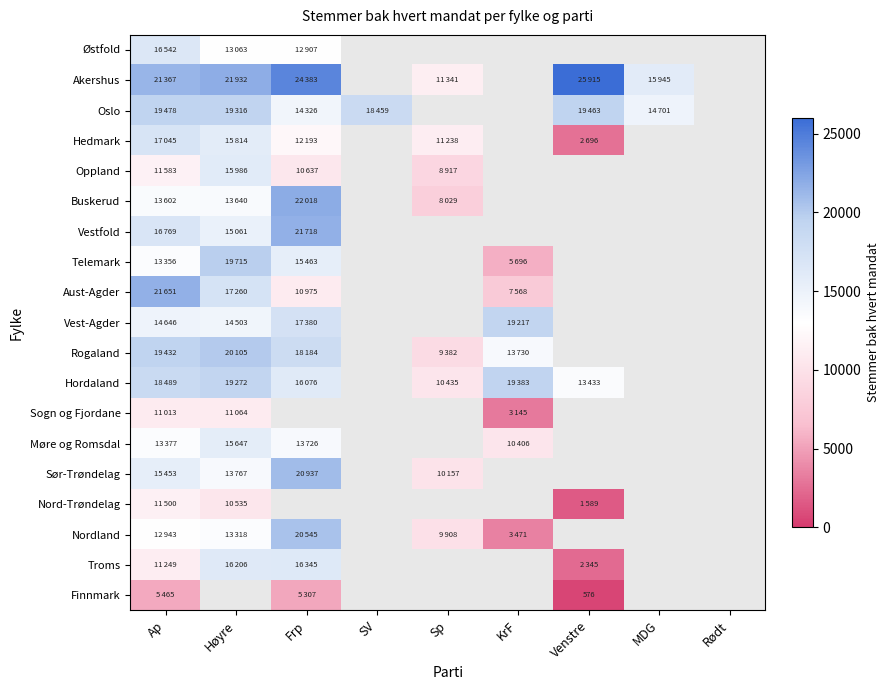

At which category does the chart reach its peak across all series?

Venstre